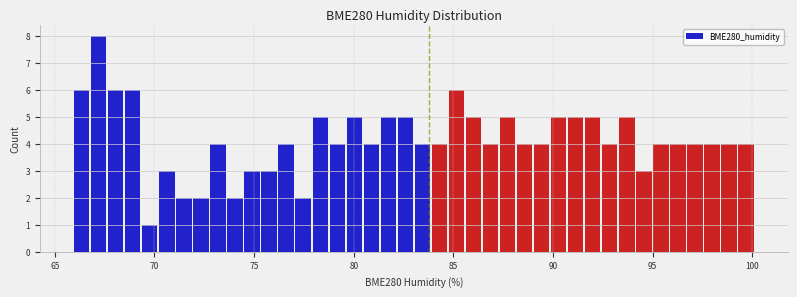

Around what value on the x-axis is the tallest bar? Give the approximate position of its centre, as read against the axis.

67.0